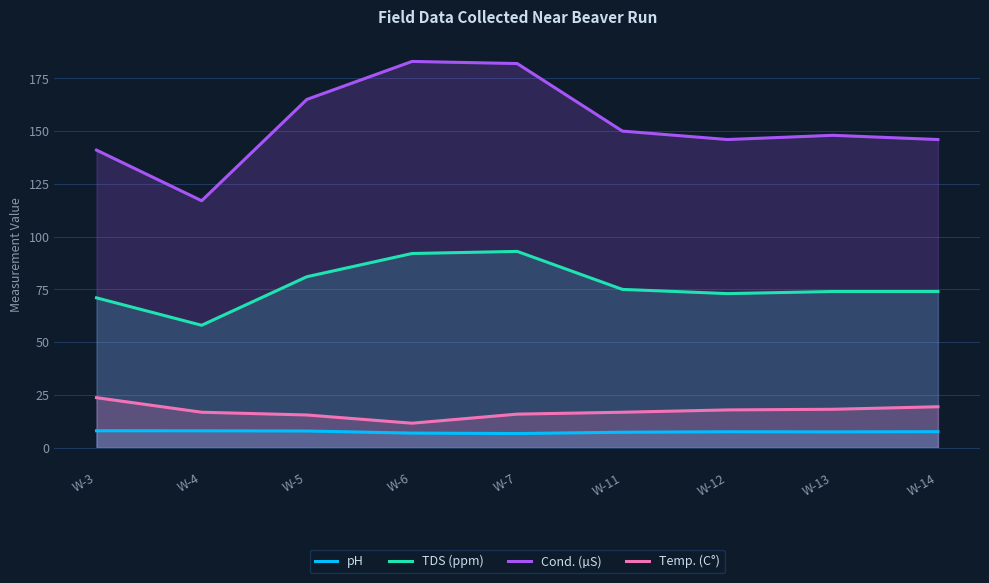

At which category does Cond. (µS) reach its first local valley?

W-4